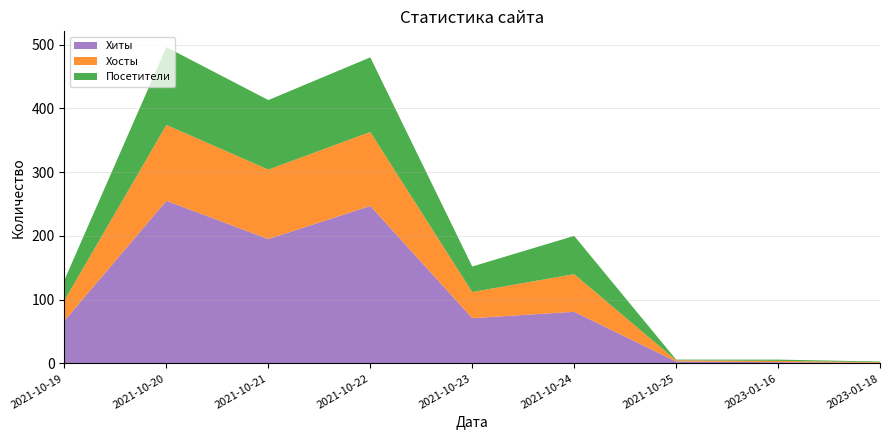

Reading left to right, list all the values displayed in this chart.

Хиты: 2021-10-19=67	2021-10-20=255	2021-10-21=195	2021-10-22=247	2021-10-23=71	2021-10-24=81	2021-10-25=3	2023-01-16=2	2023-01-18=1
Хосты: 2021-10-19=32	2021-10-20=119	2021-10-21=109	2021-10-22=116	2021-10-23=41	2021-10-24=59	2021-10-25=2	2023-01-16=2	2023-01-18=1
Посетители: 2021-10-19=32	2021-10-20=122	2021-10-21=109	2021-10-22=117	2021-10-23=40	2021-10-24=60	2021-10-25=1	2023-01-16=2	2023-01-18=1